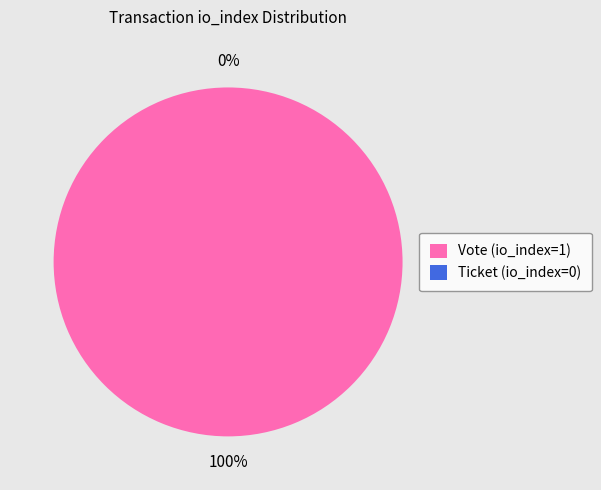

Which slice is the smallest?

Ticket (io_index=0)